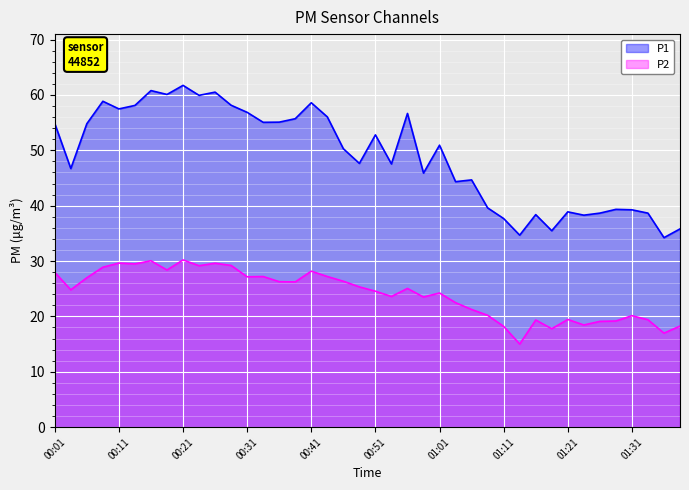

List the labels in order of P2 value, largest first.

00:21, 00:16, 00:11, 00:26, 00:13, 00:28, 00:23, 00:08, 00:18, 00:41, 00:01, 00:33, 00:43, 00:31, 00:06, 00:46, 00:36, 00:38, 00:48, 00:56, 00:03, 00:51, 01:01, 00:53, 00:58, 01:03, 01:06, 01:08, 01:31, 01:21, 01:33, 01:16, 01:28, 01:26, 01:23, 01:38, 01:11, 01:18, 01:36, 01:13